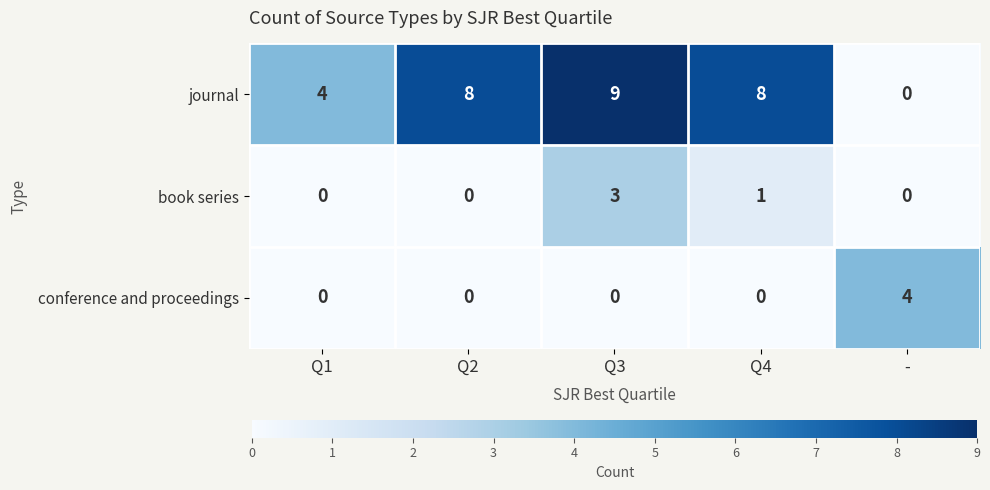

At which category does the chart reach its peak across all series?

Q3